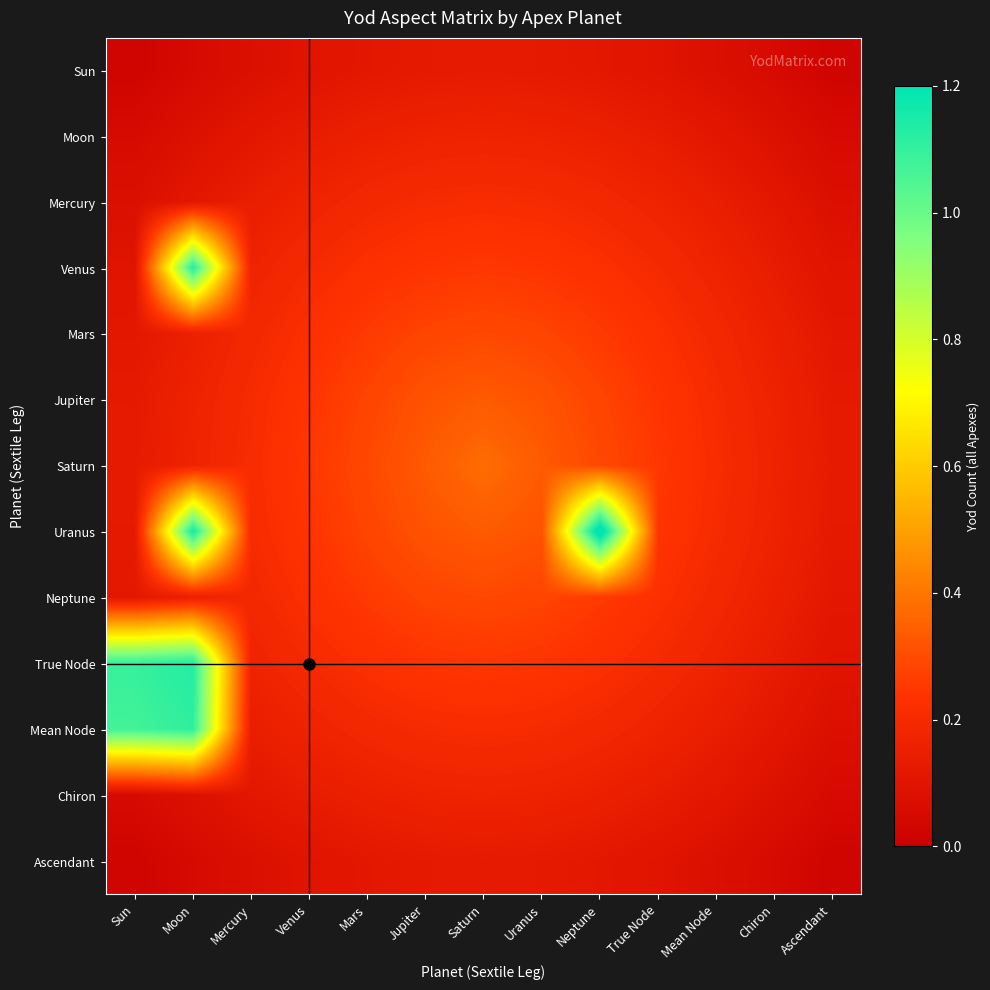

Reading left to right, what are all the values shown in this chart?

Sun: Sun=0.0	Moon=0.0	Mercury=0.1	Venus=0.1	Mars=0.1	Jupiter=0.1	Saturn=0.1	Uranus=0.1	Neptune=0.1	True Node=0.1	Mean Node=0.1	Chiron=0.0	Ascendant=0.0
Moon: Sun=0.0	Moon=0.1	Mercury=0.1	Venus=0.1	Mars=0.2	Jupiter=0.2	Saturn=0.2	Uranus=0.2	Neptune=0.2	True Node=0.1	Mean Node=0.1	Chiron=0.1	Ascendant=0.0
Mercury: Sun=0.1	Moon=0.1	Mercury=0.1	Venus=0.2	Mars=0.2	Jupiter=0.2	Saturn=0.2	Uranus=0.2	Neptune=0.2	True Node=0.2	Mean Node=0.1	Chiron=0.1	Ascendant=0.1
Venus: Sun=0.1	Moon=1.1	Mercury=0.2	Venus=0.2	Mars=0.2	Jupiter=0.2	Saturn=0.2	Uranus=0.2	Neptune=0.2	True Node=0.2	Mean Node=0.2	Chiron=0.1	Ascendant=0.1
Mars: Sun=0.1	Moon=0.2	Mercury=0.2	Venus=0.2	Mars=0.3	Jupiter=0.3	Saturn=0.3	Uranus=0.3	Neptune=0.3	True Node=0.2	Mean Node=0.2	Chiron=0.2	Ascendant=0.1
Jupiter: Sun=0.1	Moon=0.2	Mercury=0.2	Venus=0.2	Mars=0.3	Jupiter=0.3	Saturn=0.3	Uranus=0.3	Neptune=0.3	True Node=0.2	Mean Node=0.2	Chiron=0.2	Ascendant=0.1
Saturn: Sun=0.1	Moon=0.2	Mercury=0.2	Venus=0.2	Mars=0.3	Jupiter=0.3	Saturn=0.4	Uranus=0.3	Neptune=0.3	True Node=0.2	Mean Node=0.2	Chiron=0.2	Ascendant=0.1
Uranus: Sun=0.1	Moon=1.2	Mercury=0.2	Venus=0.2	Mars=0.3	Jupiter=0.3	Saturn=0.3	Uranus=0.3	Neptune=1.3	True Node=0.2	Mean Node=0.2	Chiron=0.2	Ascendant=0.1
Neptune: Sun=0.1	Moon=0.2	Mercury=0.2	Venus=0.2	Mars=0.3	Jupiter=0.3	Saturn=0.3	Uranus=0.3	Neptune=0.3	True Node=0.2	Mean Node=0.2	Chiron=0.2	Ascendant=0.1
True Node: Sun=1.1	Moon=1.1	Mercury=0.2	Venus=0.2	Mars=0.2	Jupiter=0.2	Saturn=0.2	Uranus=0.2	Neptune=0.2	True Node=0.2	Mean Node=0.2	Chiron=0.1	Ascendant=0.1
Mean Node: Sun=1.1	Moon=1.1	Mercury=0.1	Venus=0.2	Mars=0.2	Jupiter=0.2	Saturn=0.2	Uranus=0.2	Neptune=0.2	True Node=0.2	Mean Node=0.1	Chiron=0.1	Ascendant=0.1
Chiron: Sun=0.0	Moon=0.1	Mercury=0.1	Venus=0.1	Mars=0.2	Jupiter=0.2	Saturn=0.2	Uranus=0.2	Neptune=0.2	True Node=0.1	Mean Node=0.1	Chiron=0.1	Ascendant=0.0
Ascendant: Sun=0.0	Moon=0.0	Mercury=0.1	Venus=0.1	Mars=0.1	Jupiter=0.1	Saturn=0.1	Uranus=0.1	Neptune=0.1	True Node=0.1	Mean Node=0.1	Chiron=0.0	Ascendant=0.0